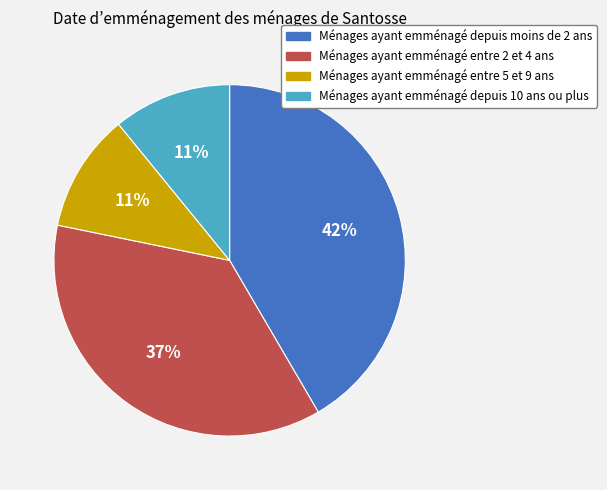

Is it true that Ménages ayant emménagé depuis 10 ans ou plus is 1% of the pie?

False